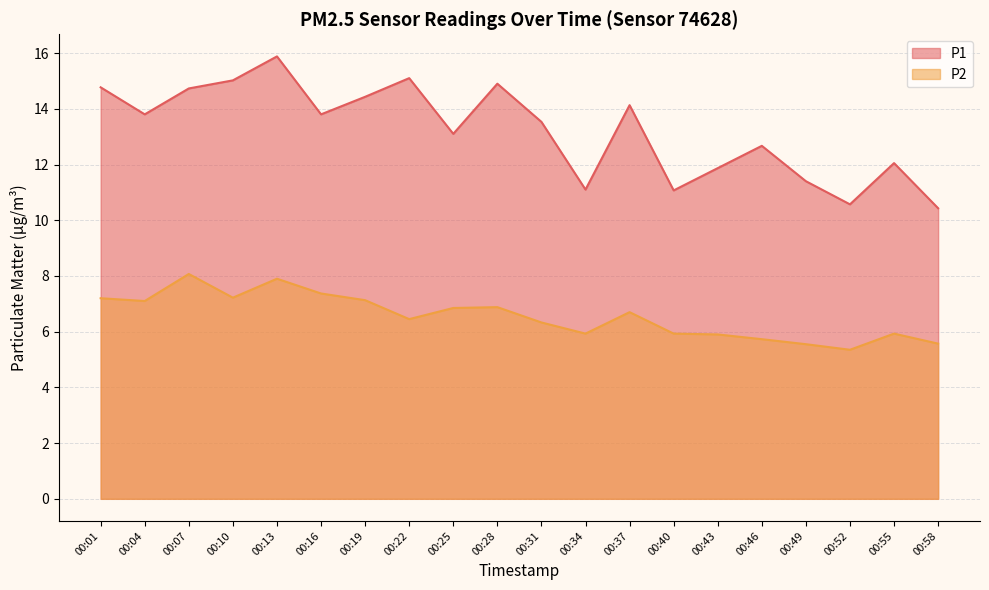

What is the value of the P2 point at the 4th from the left?

7.2